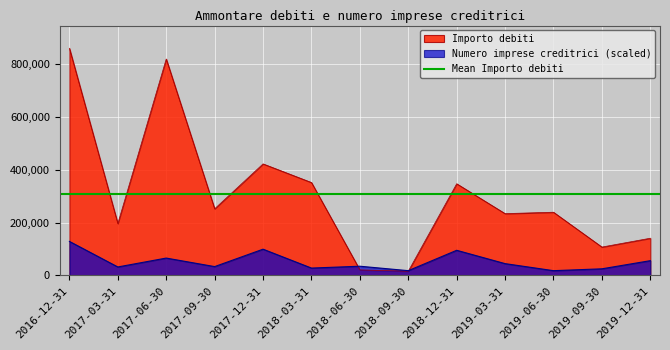

How many intersections are there between Numero imprese creditrici and Importo debiti?

2